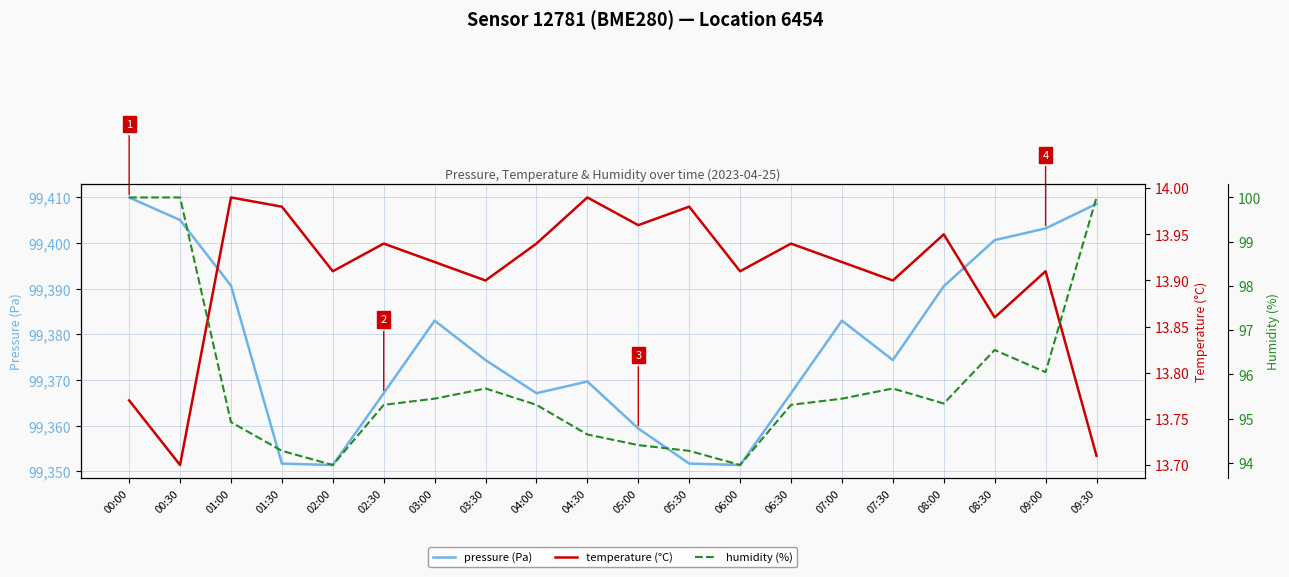

Reading right to left, list all the values displayed in this chart.

pressure (Pa): 99408.6	99403.2	99400.7	99390.6	99374.4	99383.0	99367.1	99351.4	99351.7	99359.4	99369.7	99367.1	99374.4	99383.0	99367.1	99351.4	99351.7	99390.7	99405.1	99410.0
temperature (°C): 13.7	13.9	13.9	13.9	13.9	13.9	13.9	13.9	14.0	14.0	14.0	13.9	13.9	13.9	13.9	13.9	14.0	14.0	13.7	13.8
humidity (%): 100.0	96.0	96.5	95.3	95.7	95.5	95.3	94.0	94.3	94.4	94.6	95.3	95.7	95.5	95.3	94.0	94.3	94.9	100.0	100.0